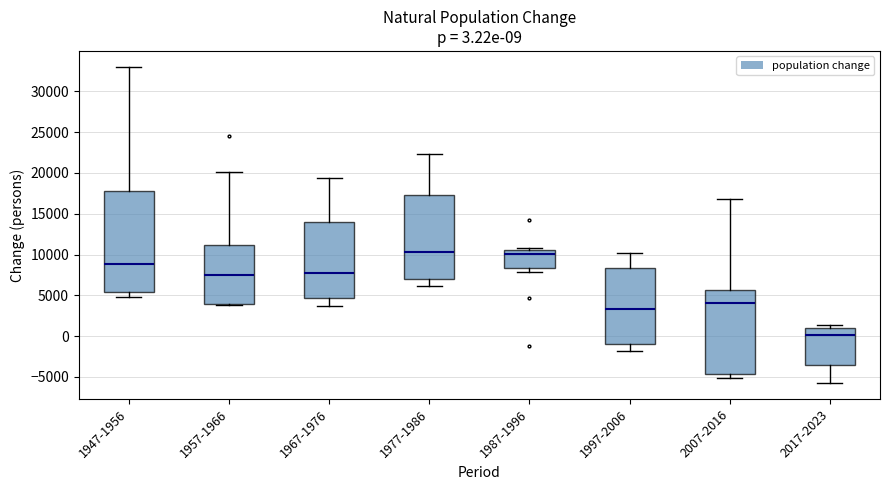

Which box is the tallest, from its lower edge to its upper edge?

1947-1956